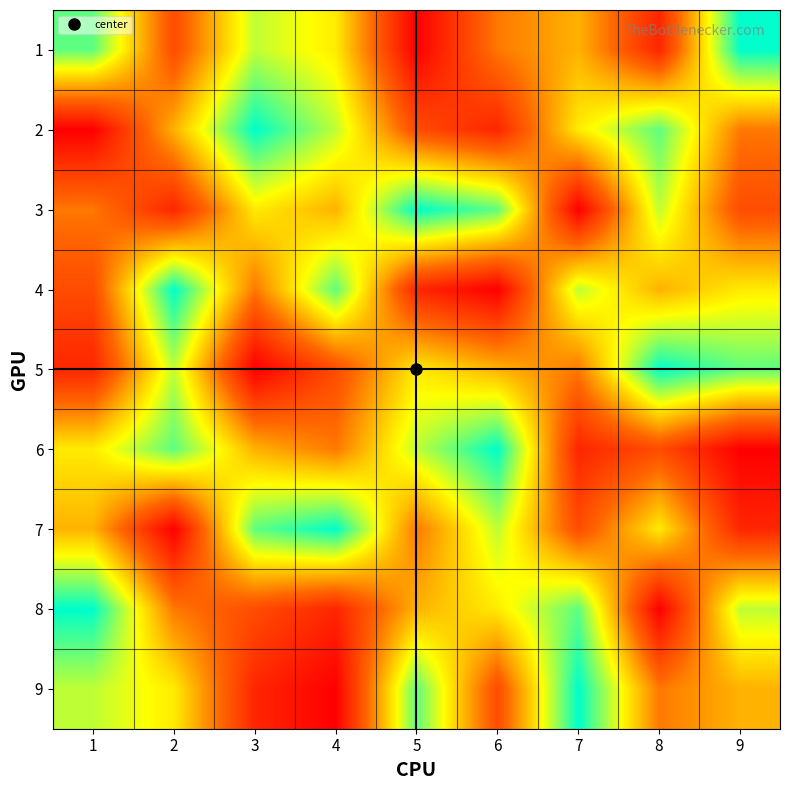

At 6, list the series in order from smallest to largest.

4, 2, 9, 1, 5, 8, 7, 3, 6